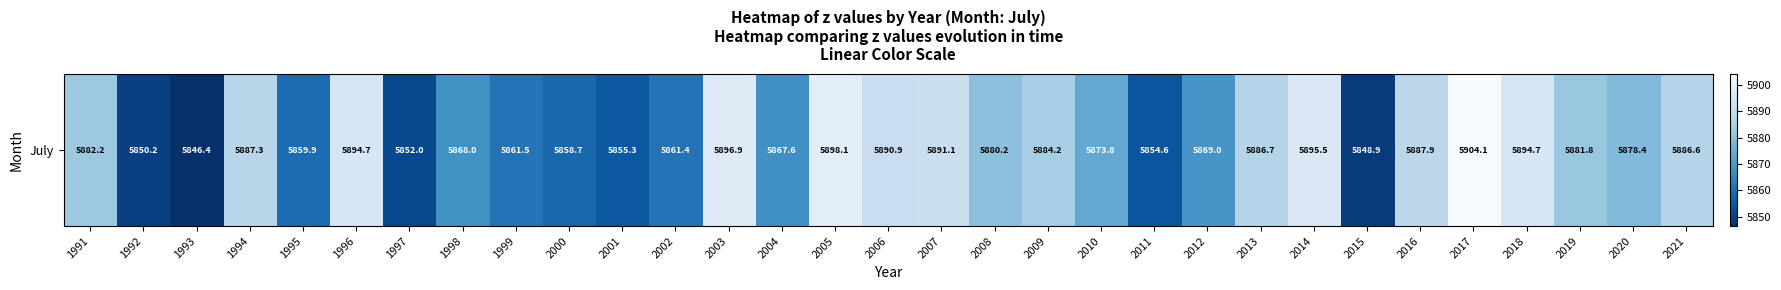

How many data points are above 5880?

16